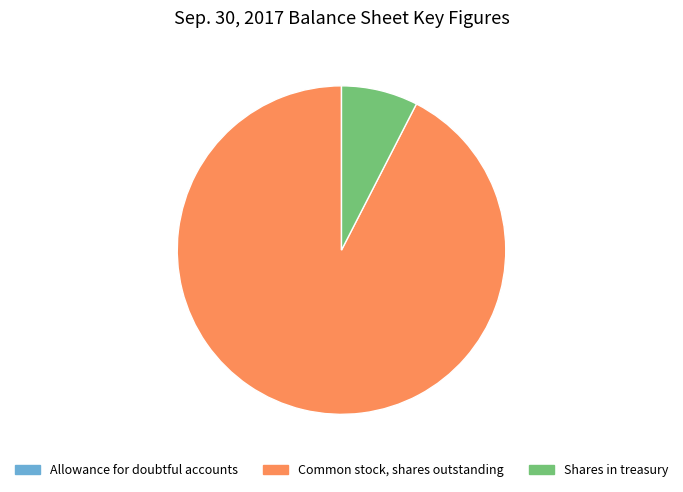

Is there any slice that represents more than half of the pie?

Yes